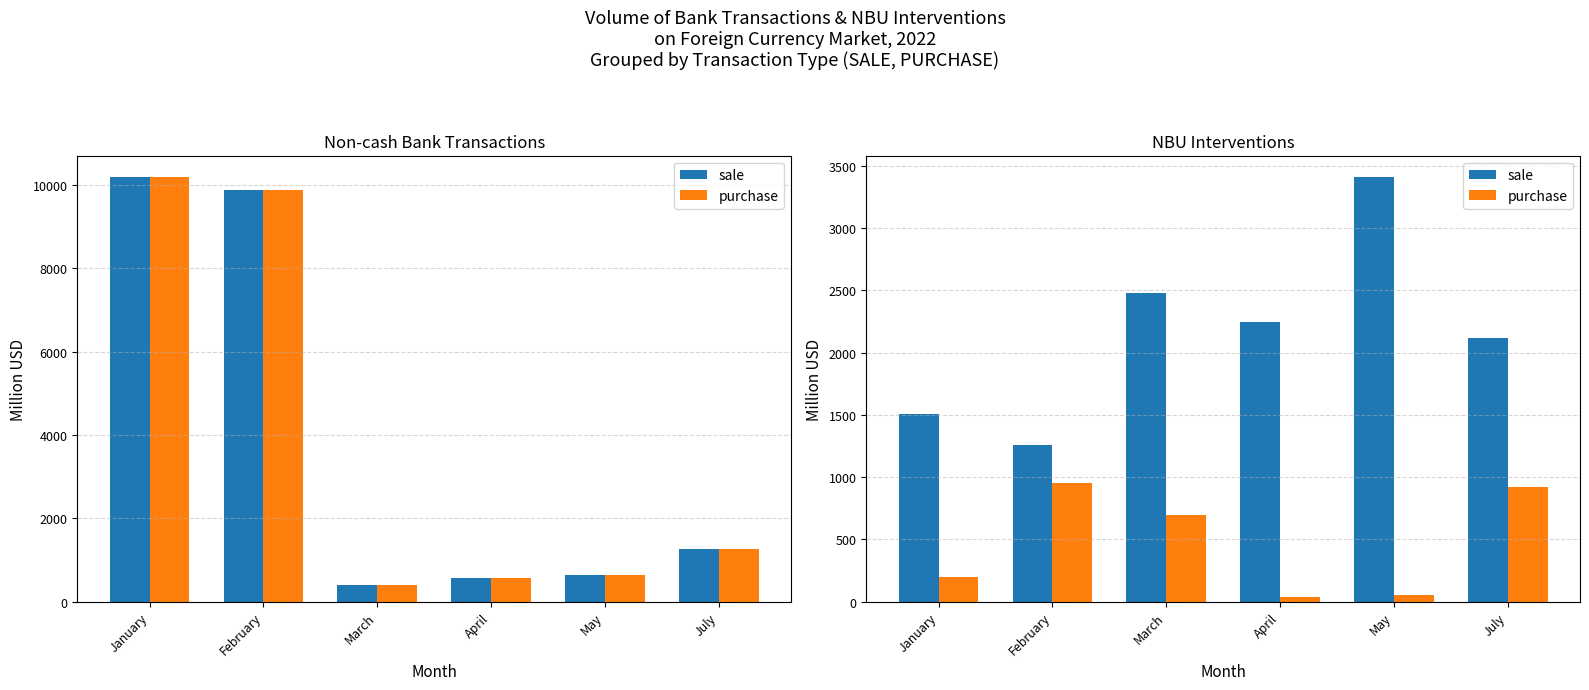

At how many categories does at least one series exceed 80?

6